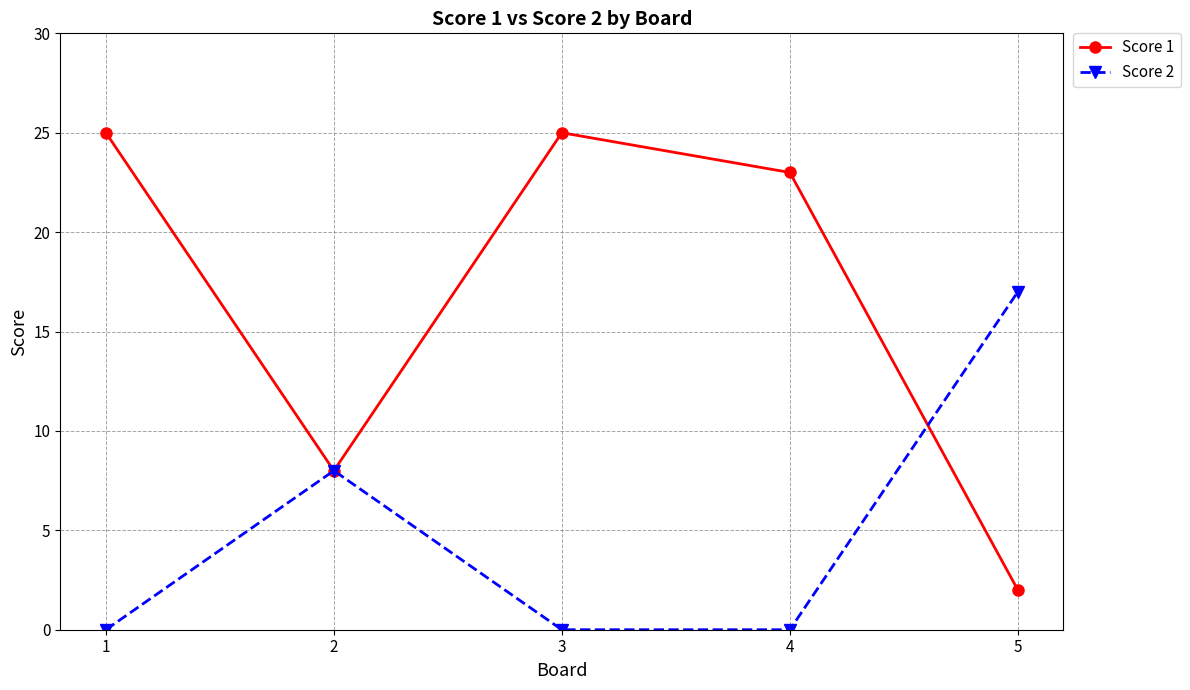

How many interior local peaks does the Score 1 series have?

1